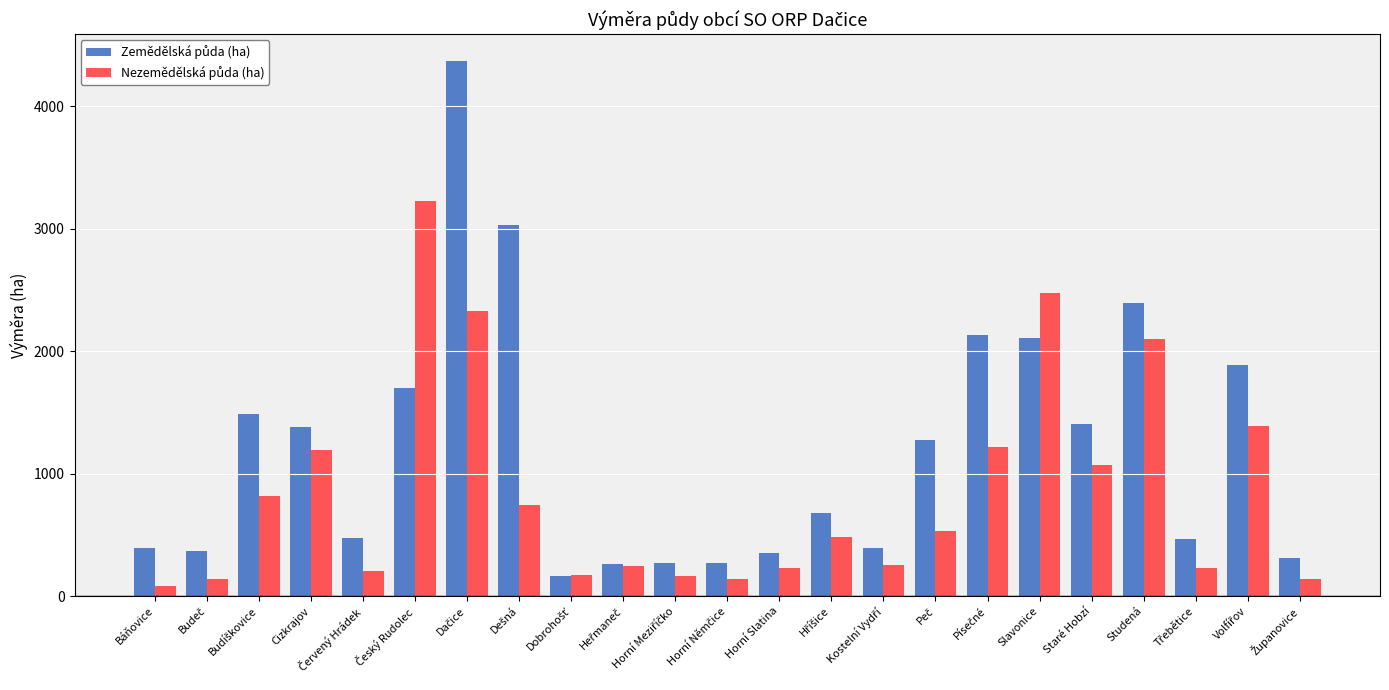

How many groups of bars are there?

23